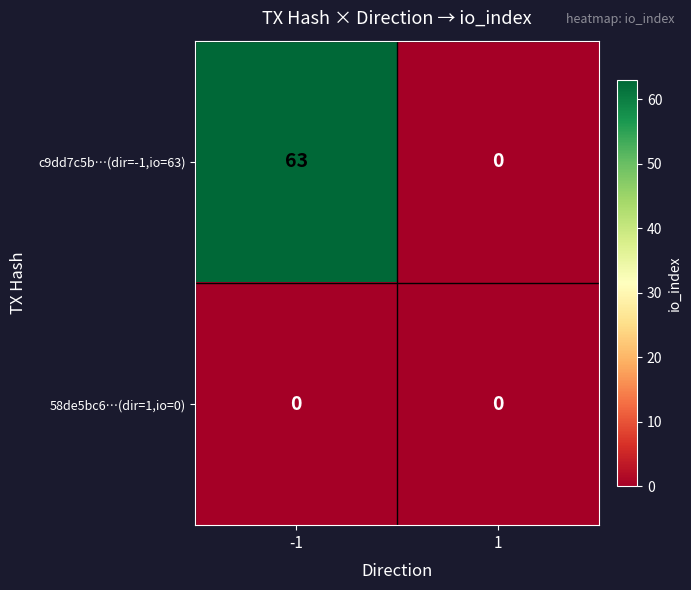

Rank the series by their maximum value, from lowest to highest.

58de5bc6…(dir=1,io=0), c9dd7c5b…(dir=-1,io=63)